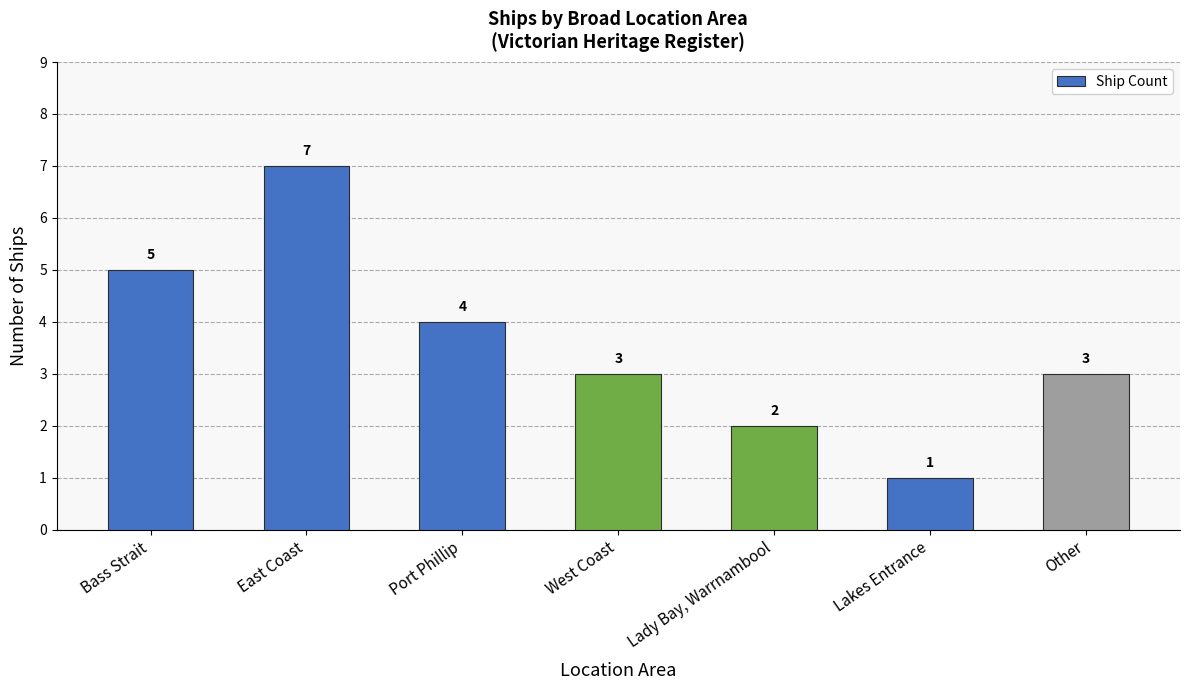

What is the value of the 1st bar from the left?

5